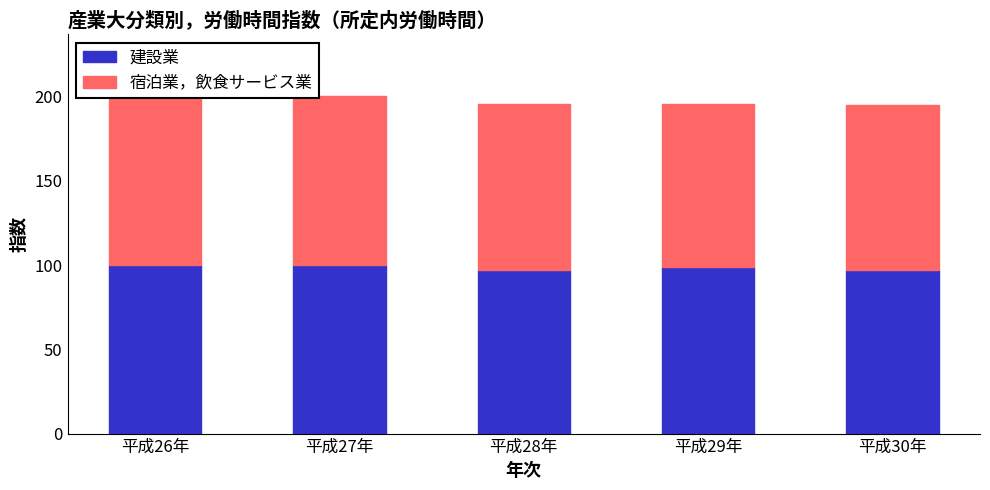

Reading right to left, transcribe all the data shown in this chart.

建設業: 97.3	98.7	97.0	100.0	99.9
宿泊業，飲食サービス業: 97.7	96.6	98.7	100.0	106.1